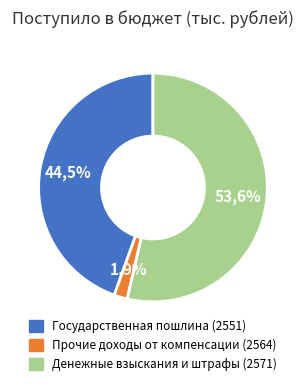

The Денежные взыскания и штрафы (2571) slice represents 39% of the pie. True or false?

False